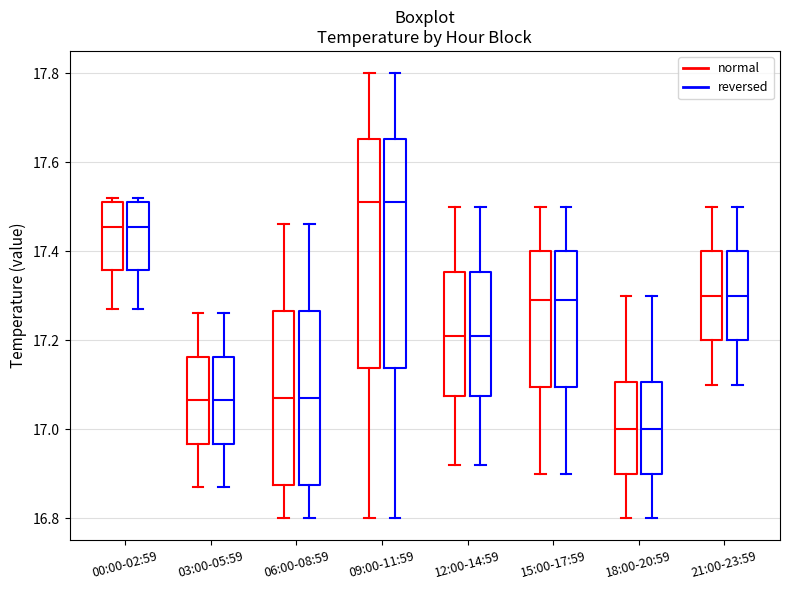

Where does the lower whisker of the box for 09:00-11:59 (normal) end on the y-axis? The values are not printed on the chart, so give them approximately, as read against the axis.

16.80